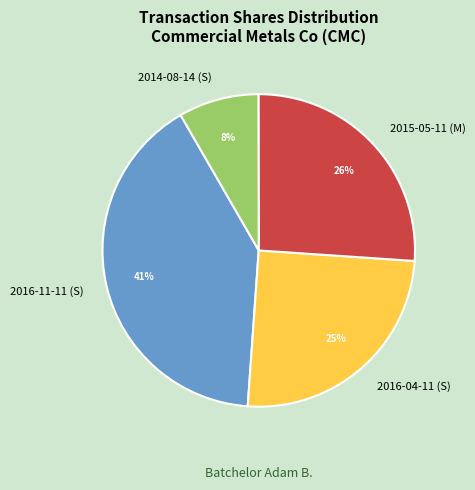

True or false: 2016-04-11 (S) accounts for 17% of the total.

False